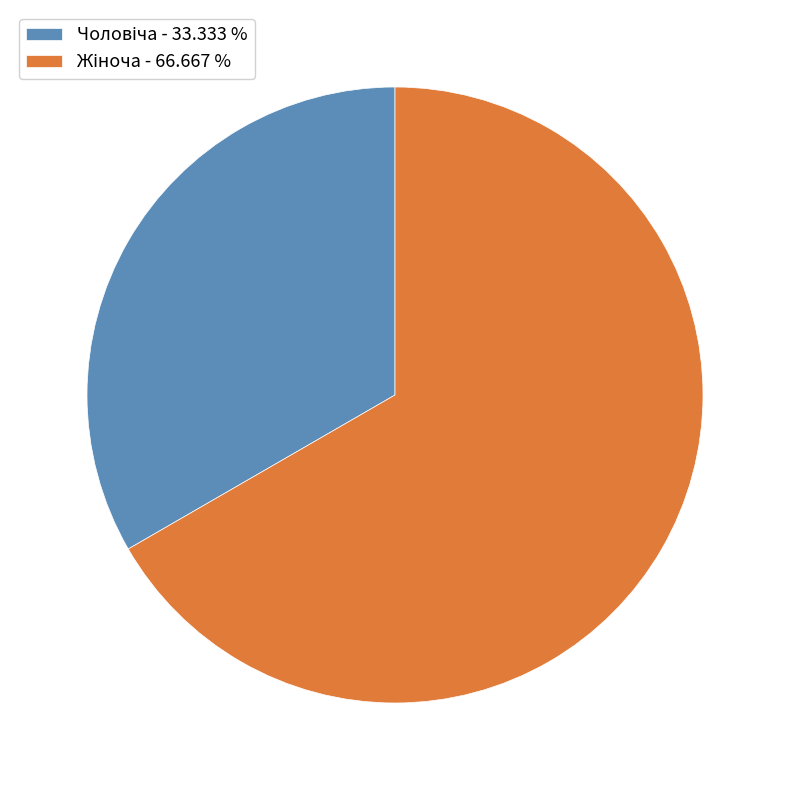

Is there a majority slice in this chart?

Yes